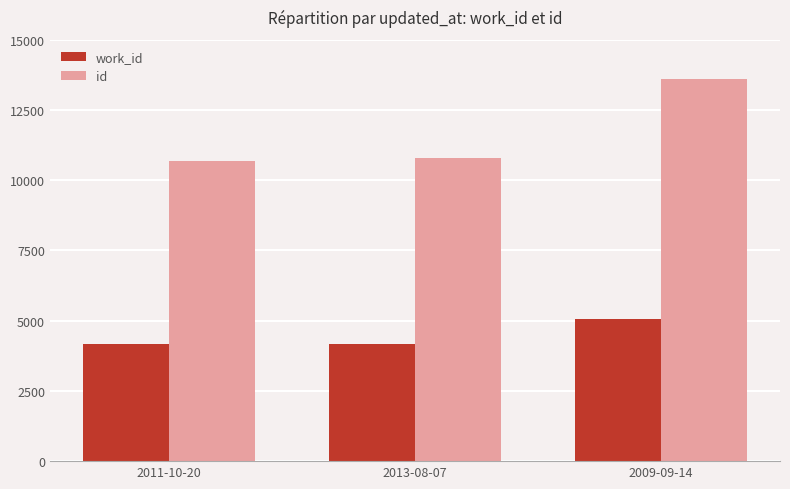

What is the total value across all series at 2009-09-14?

18679